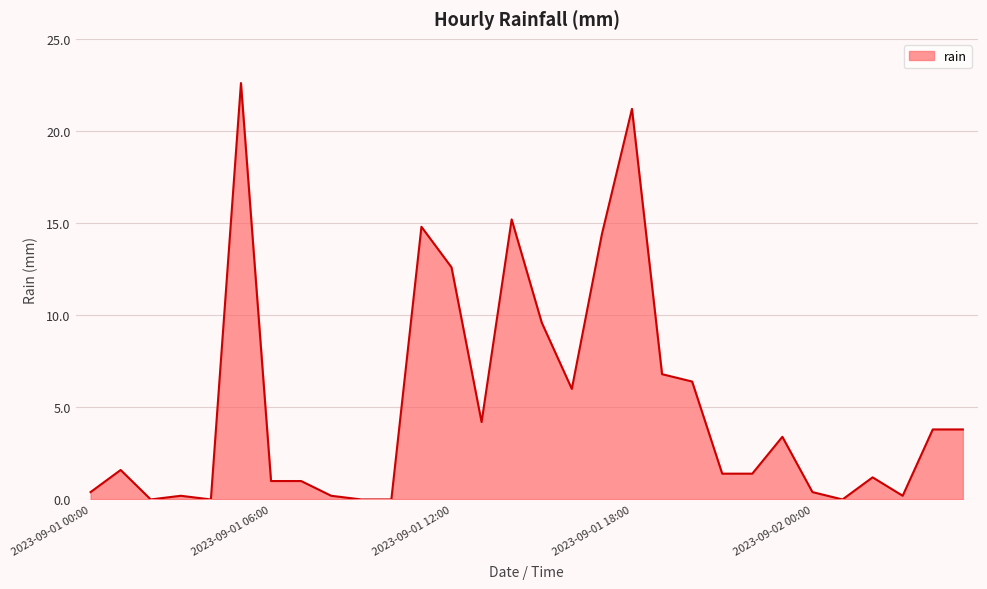

What is the maximum value shown in the chart?

22.6